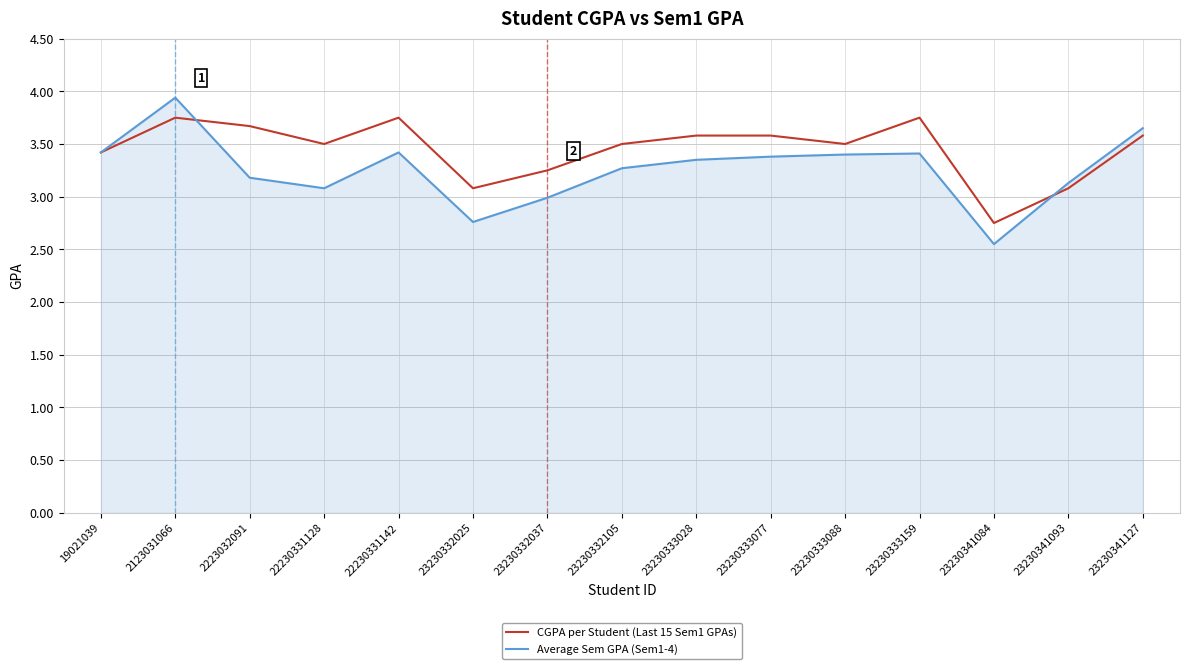

Rank the series by their maximum value, from highest to lowest.

Average Sem GPA (Sem1-4), CGPA per Student (Last 15 Sem1 GPAs)